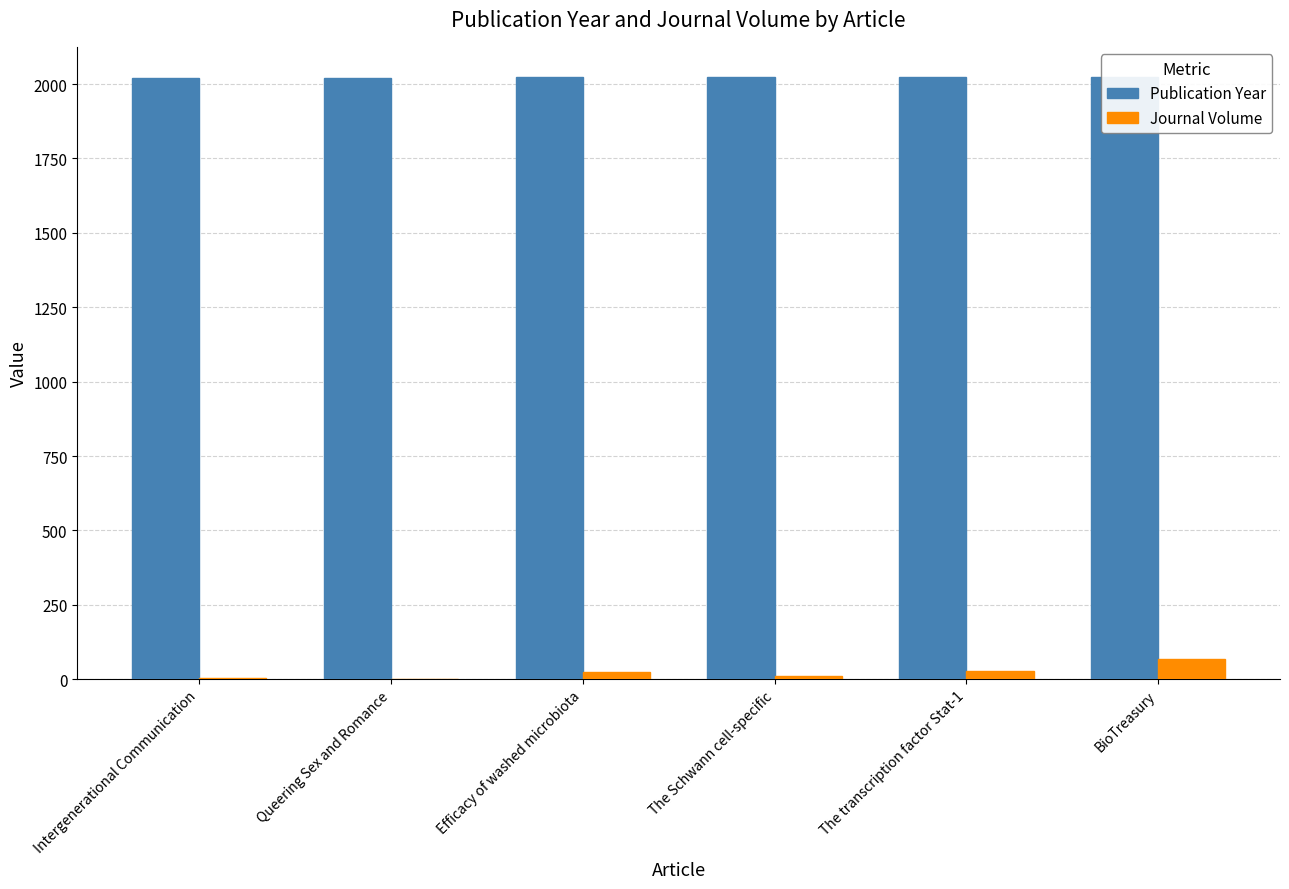

At which label does Journal Volume first exceed 23?

The transcription factor Stat-1